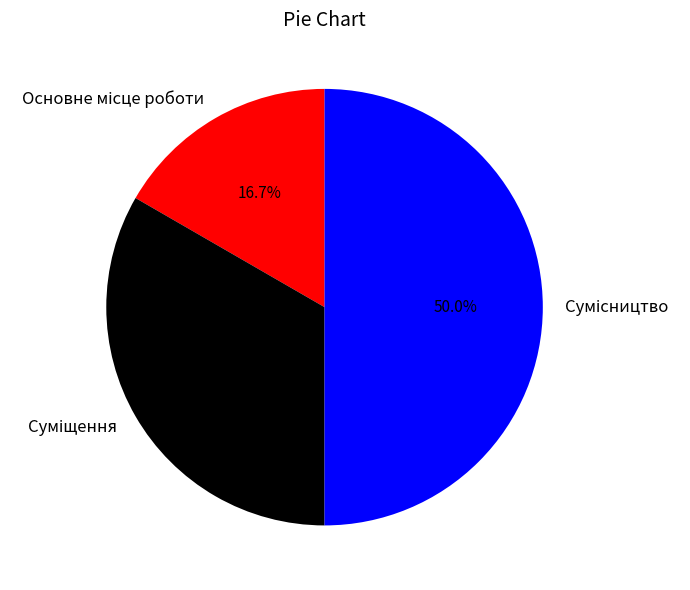

Count the number of slices in the pie.

3